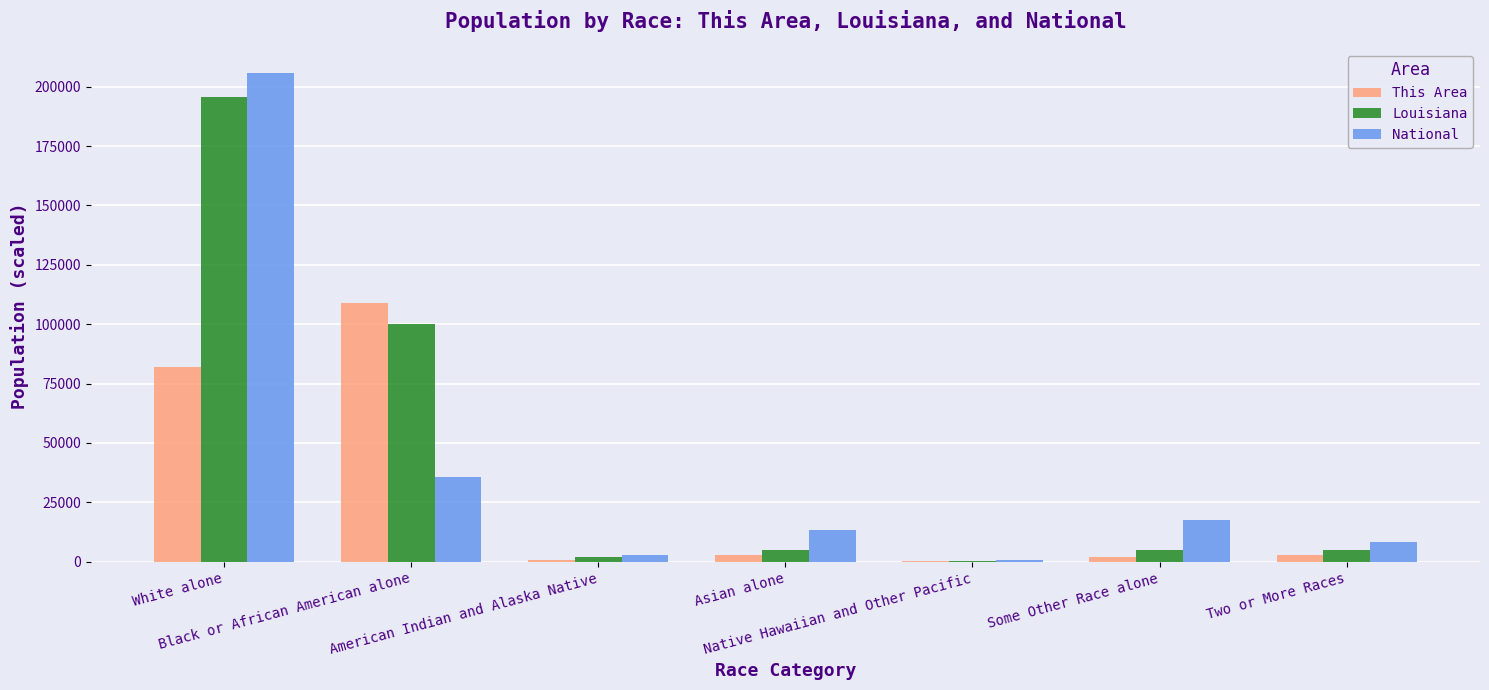

What is the greatest value displayed?

205660.8